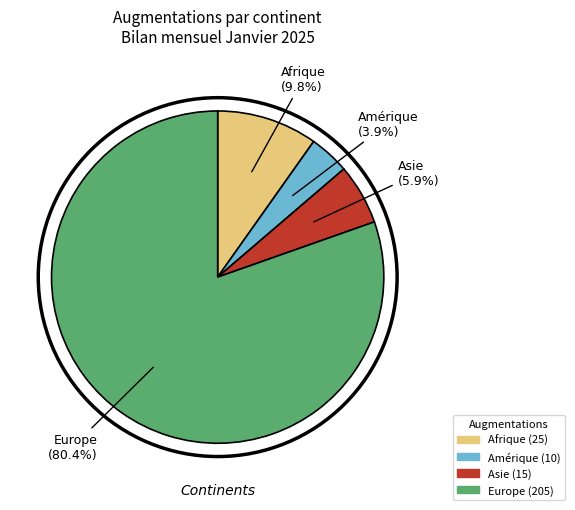

What percentage do Asie and Europe together represent?

86.3%